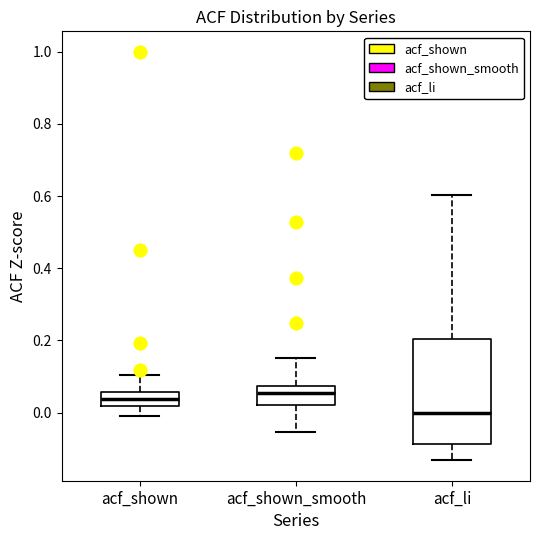

Where does the lower whisker of the box for acf_shown end on the y-axis? The values are not printed on the chart, so give them approximately, as read against the axis.

0.00